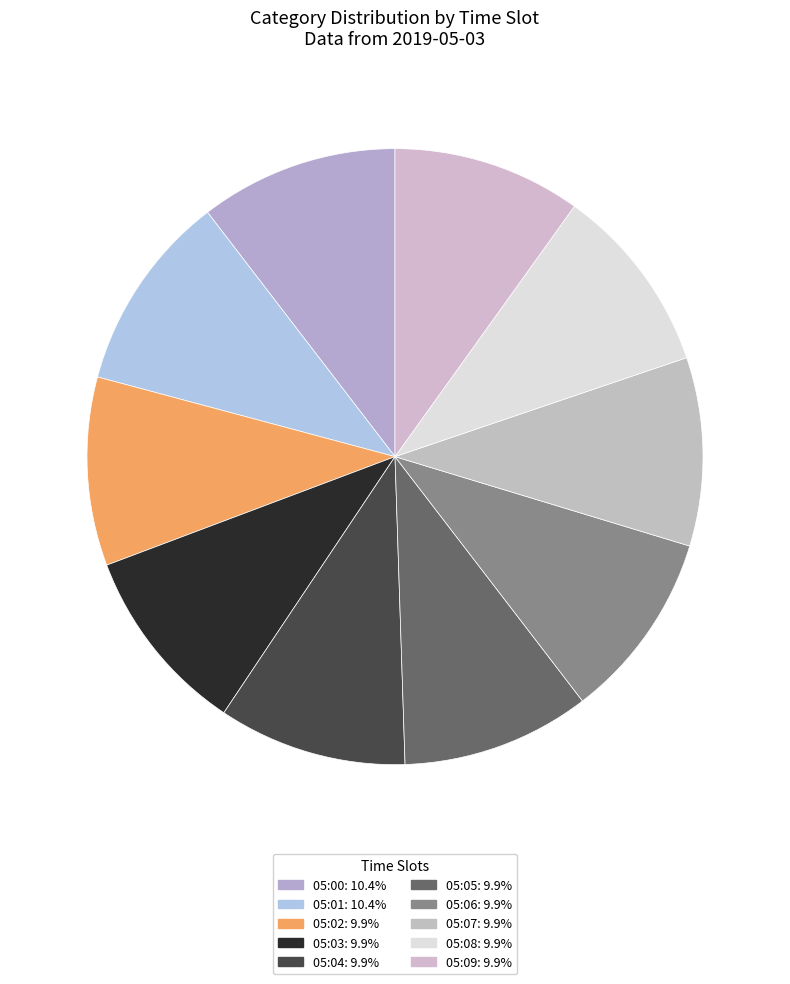

Which category has the smallest portion of the pie?

05:05